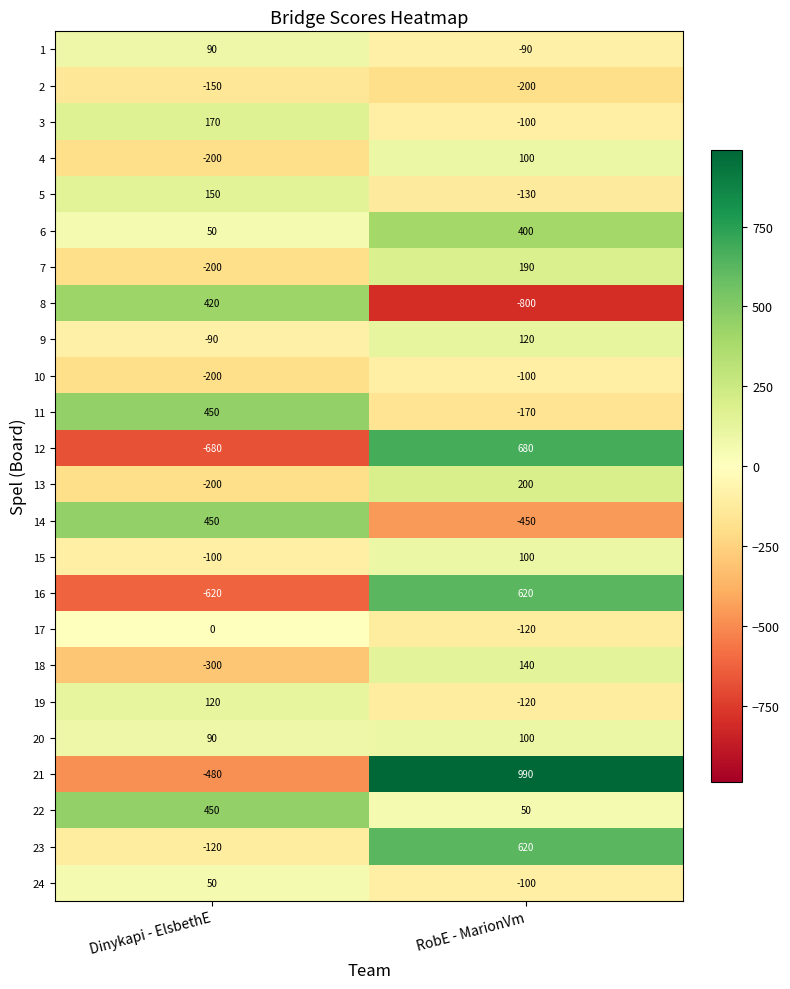

Which series has the largest total across all categories?

21